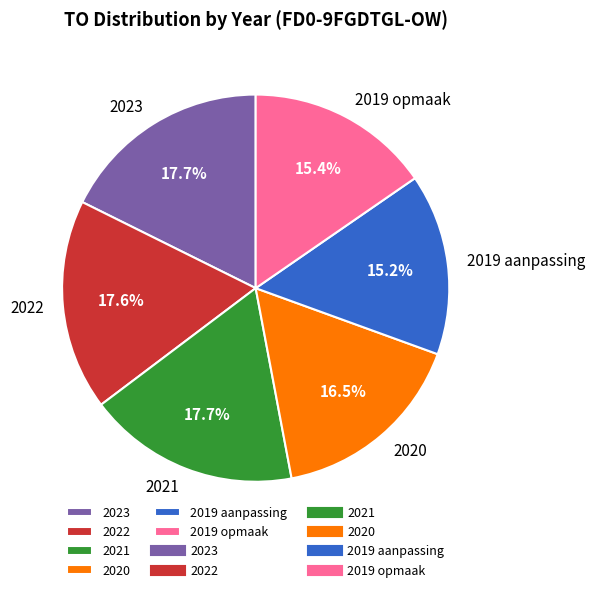

Combined, what portion of the pie is 2023 and 2020?

34.2%